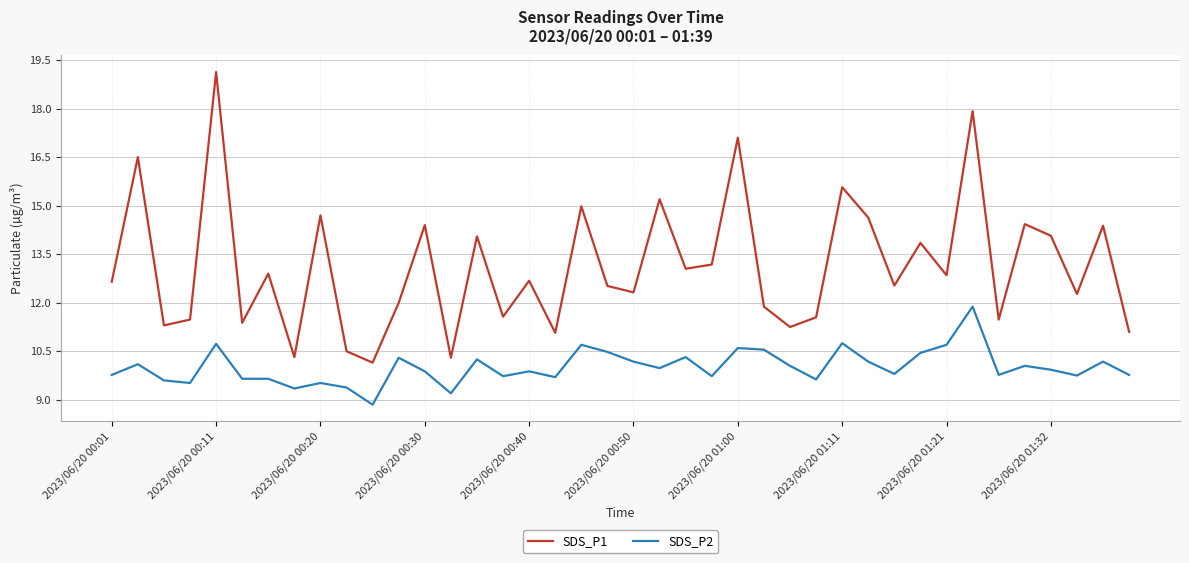

What is the maximum value for SDS_P1?

19.1